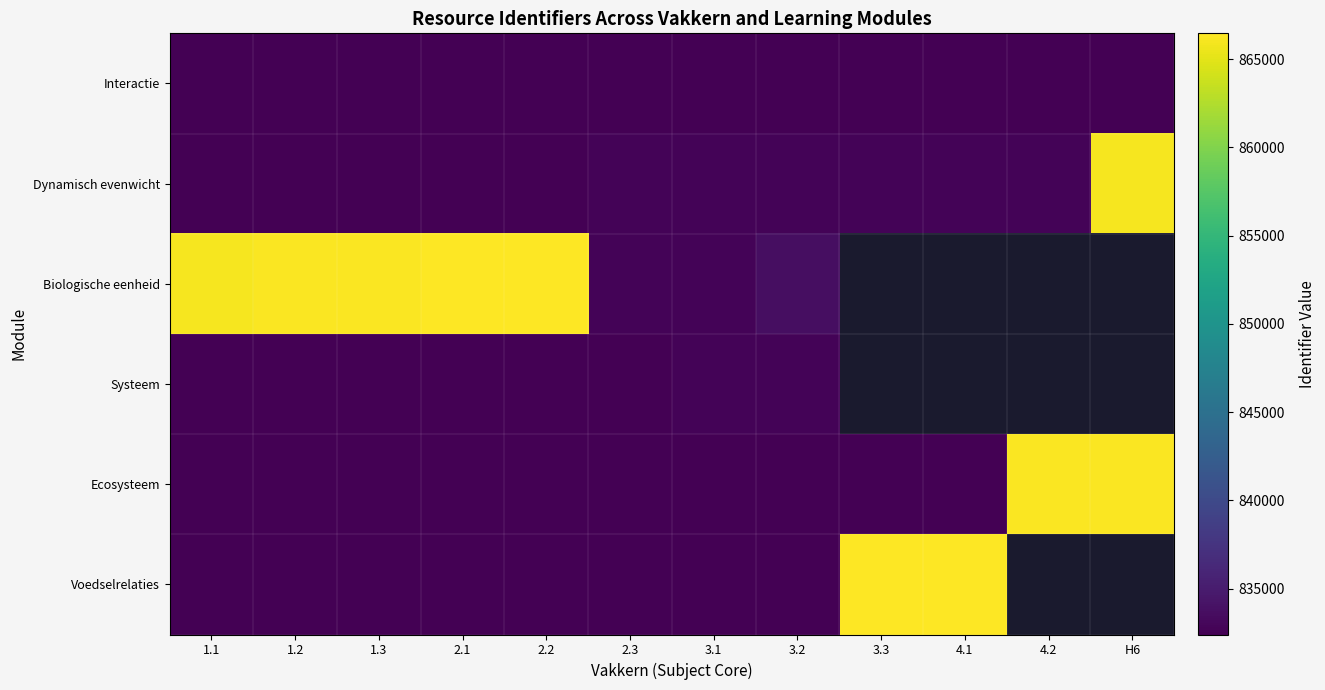

List the series in order of their peak value, highest first.

Biologische eenheid, Voedselrelaties, Ecosysteem, Dynamisch evenwicht, Systeem, Interactie